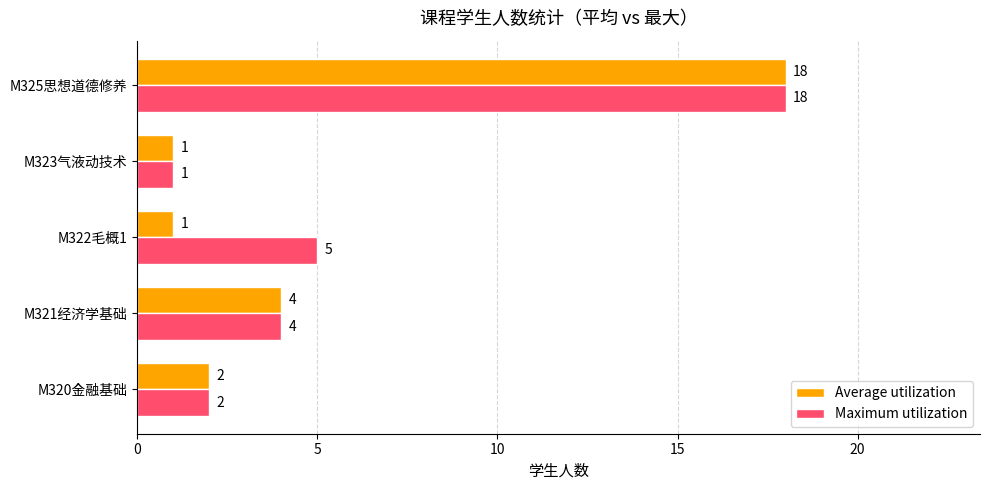

What is the maximum value shown in the chart?

18